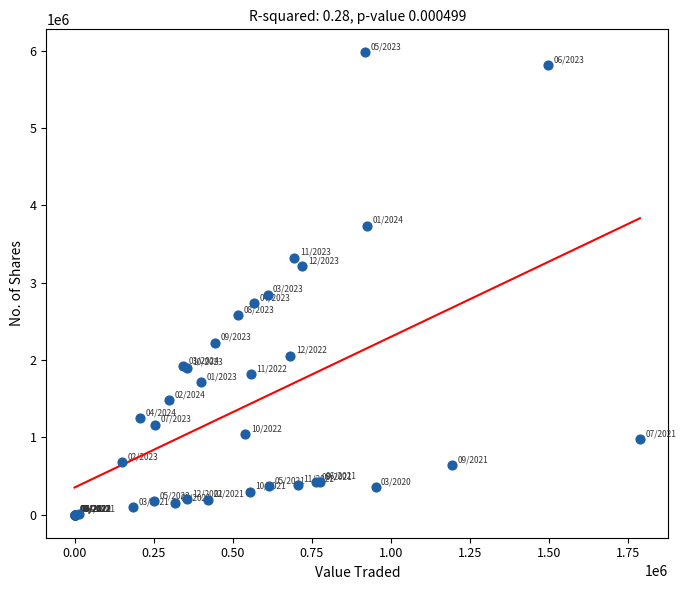

What Y value in the scatter plot is closest to 2988456?

2845912